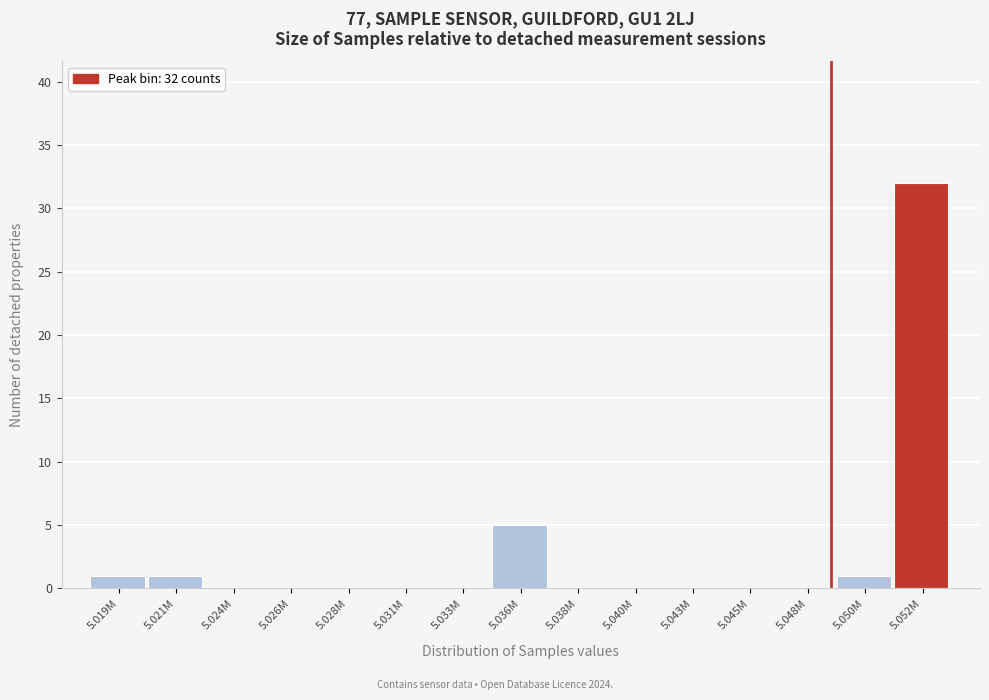

Reading left to right, extract all data points from this chart.

5.019M=1	5.021M=1	5.024M=0	5.026M=0	5.028M=0	5.031M=0	5.033M=0	5.036M=5	5.038M=0	5.040M=0	5.043M=0	5.045M=0	5.048M=0	5.050M=1	5.052M=32